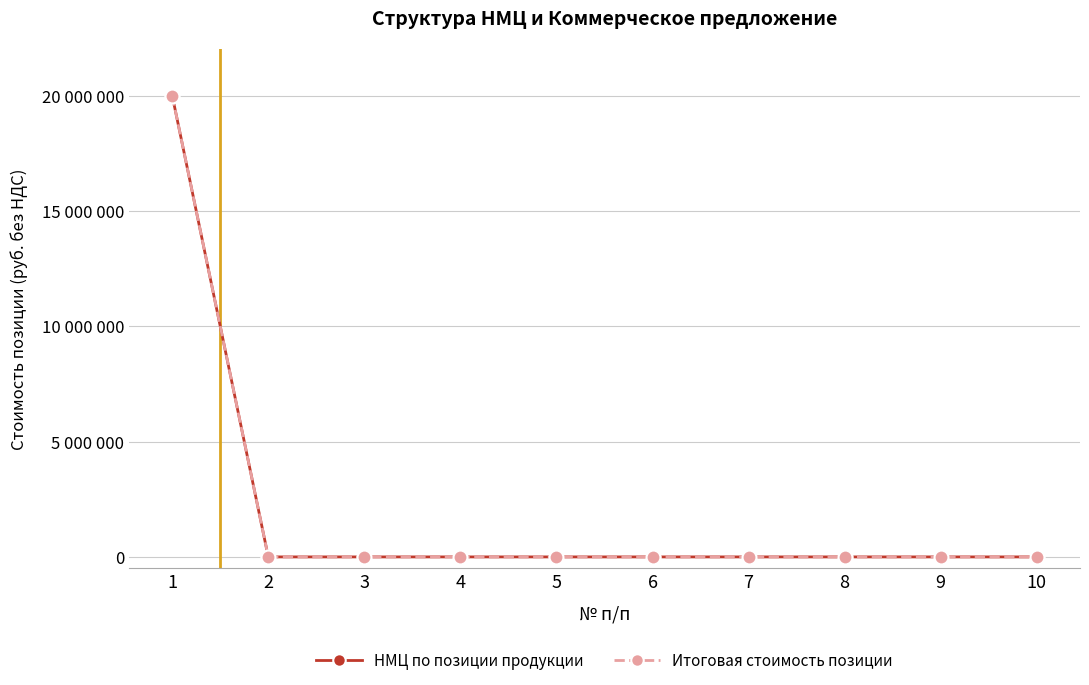

How many lines are shown in the chart?

2